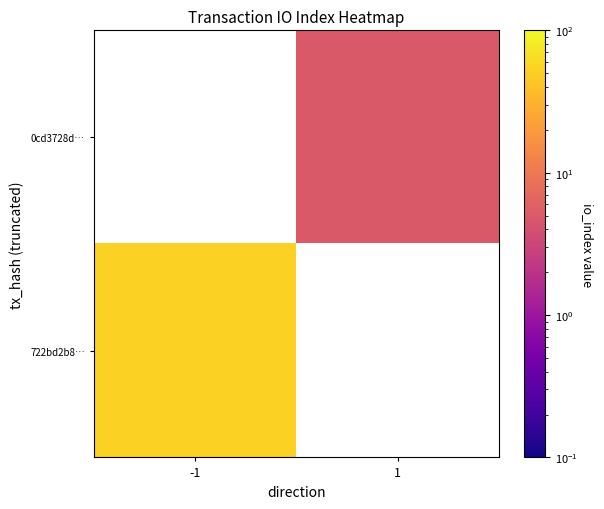

Which series has the widest spread of values?

722bd2b8…